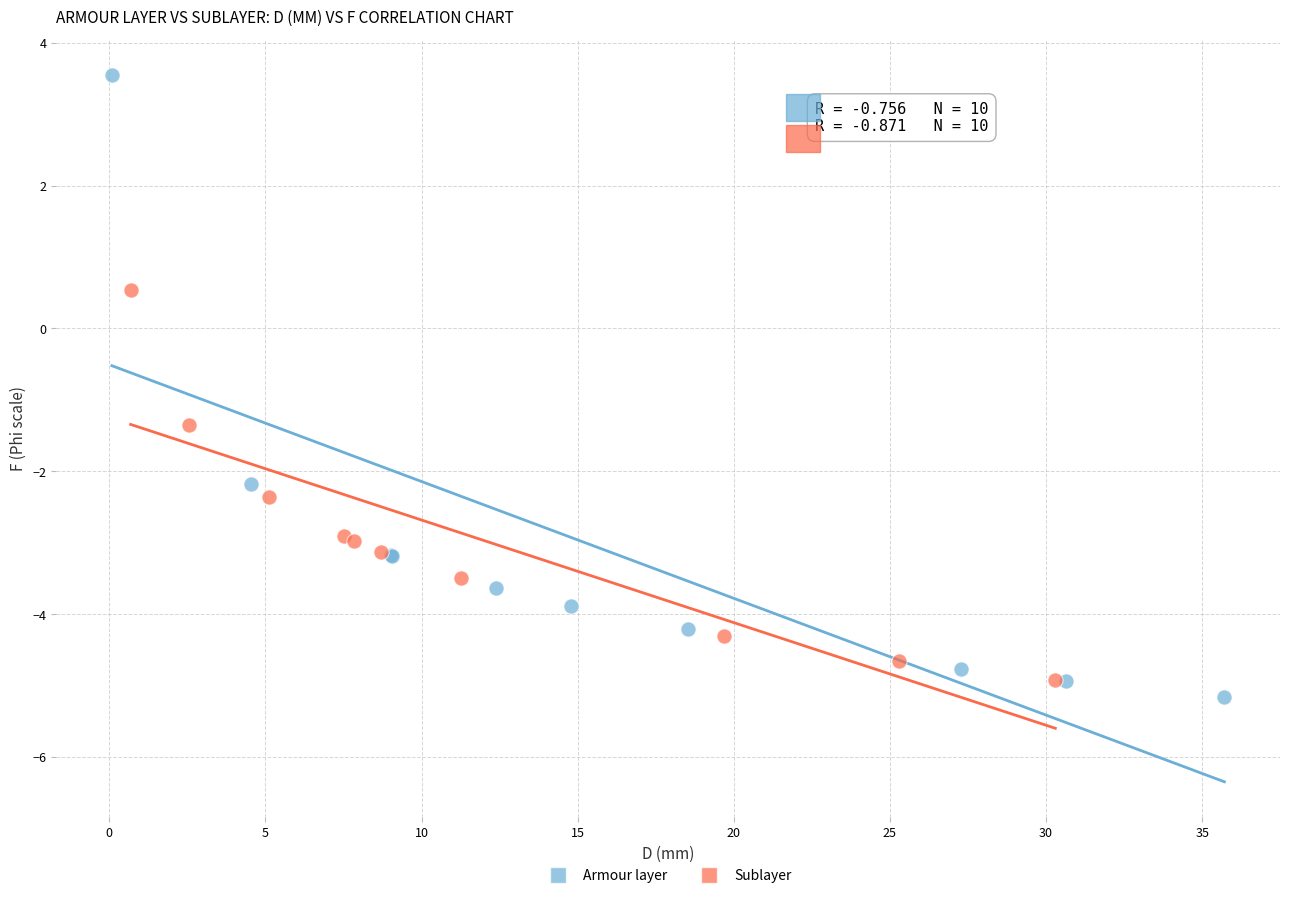

Which series contains the highest Y value?

Armour layer